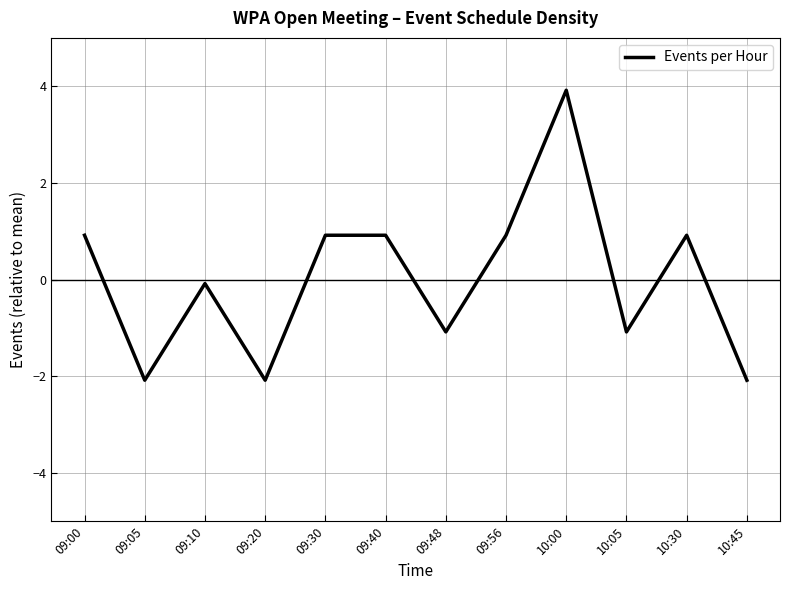

Which label corresponds to the largest value in the chart?

10:00